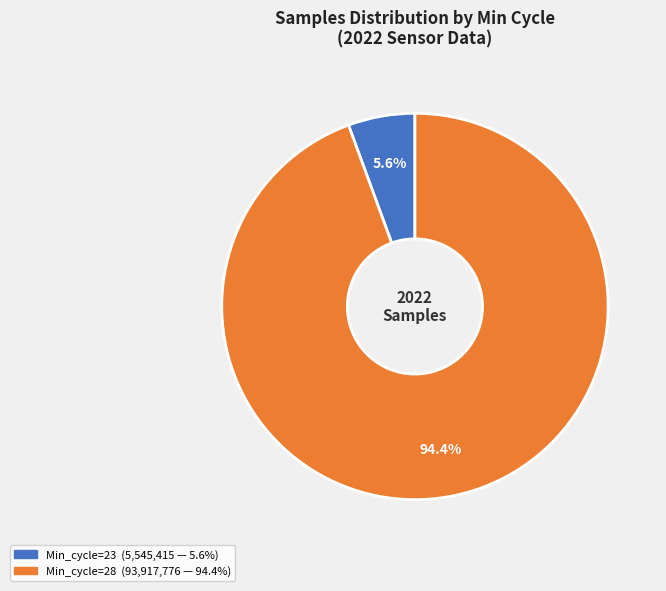

Does any single category account for the majority?

Yes